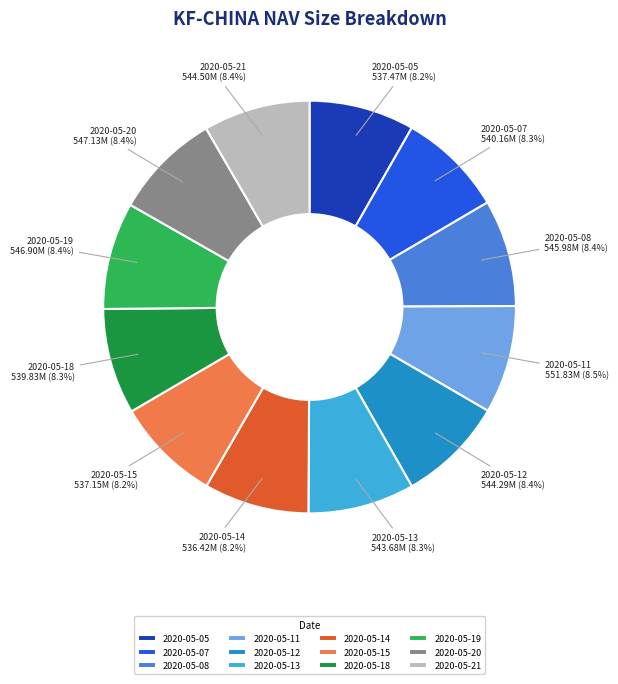

What portion of the pie excludes 2020-05-08?

91.6%